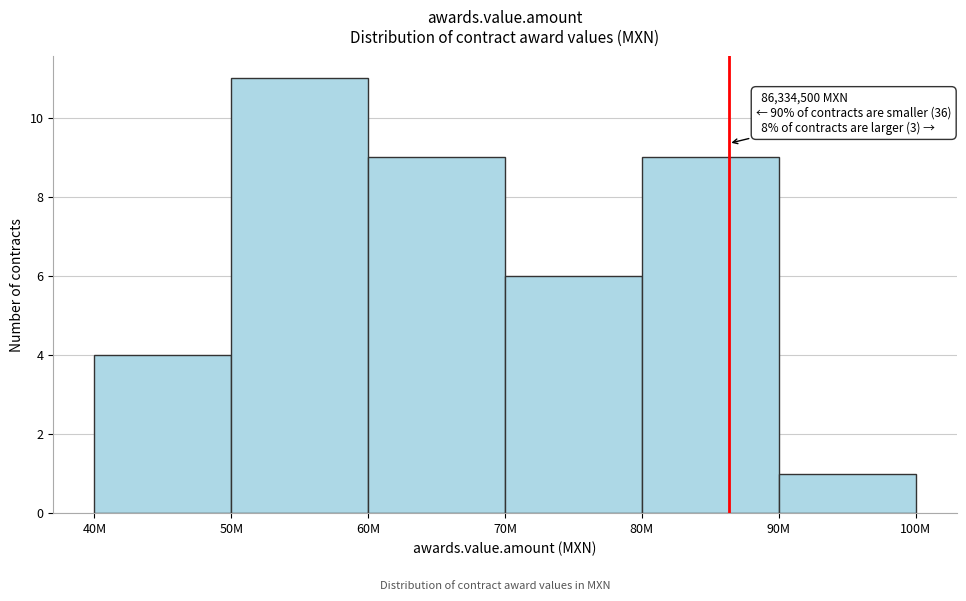

Reading left to right, what are all the values shown in this chart?

40M=4	50M=11	60M=9	70M=6	80M=9	90M=1